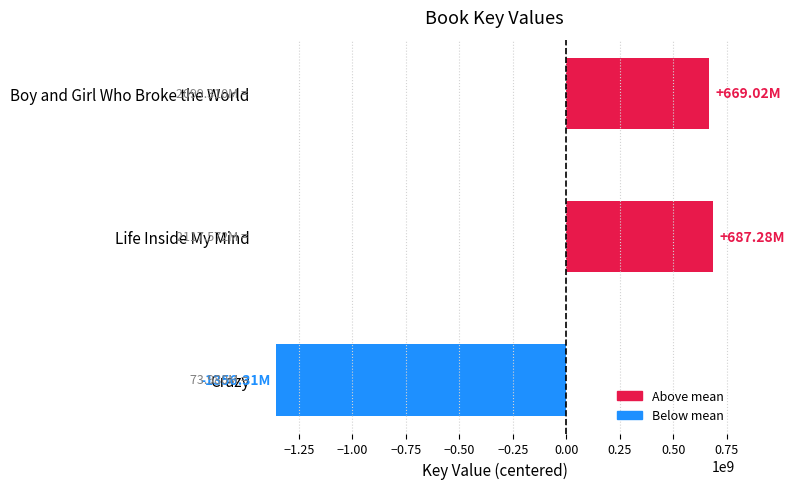

At which label is the value closest to -334511346?

Boy and Girl Who Broke the World